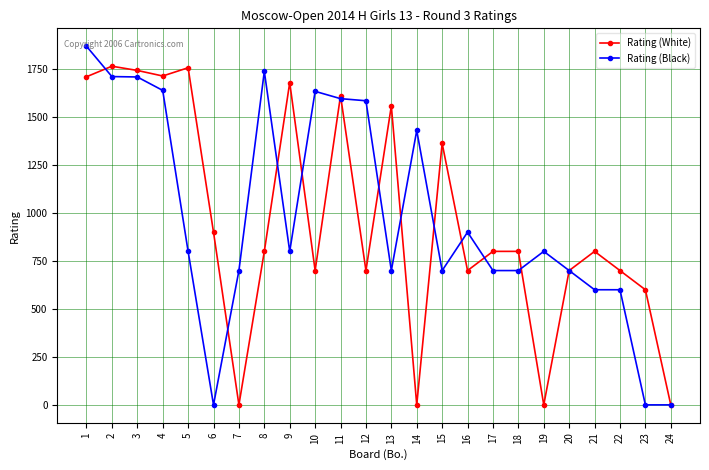

At which label does Rating (Black) first exceed 800?

1